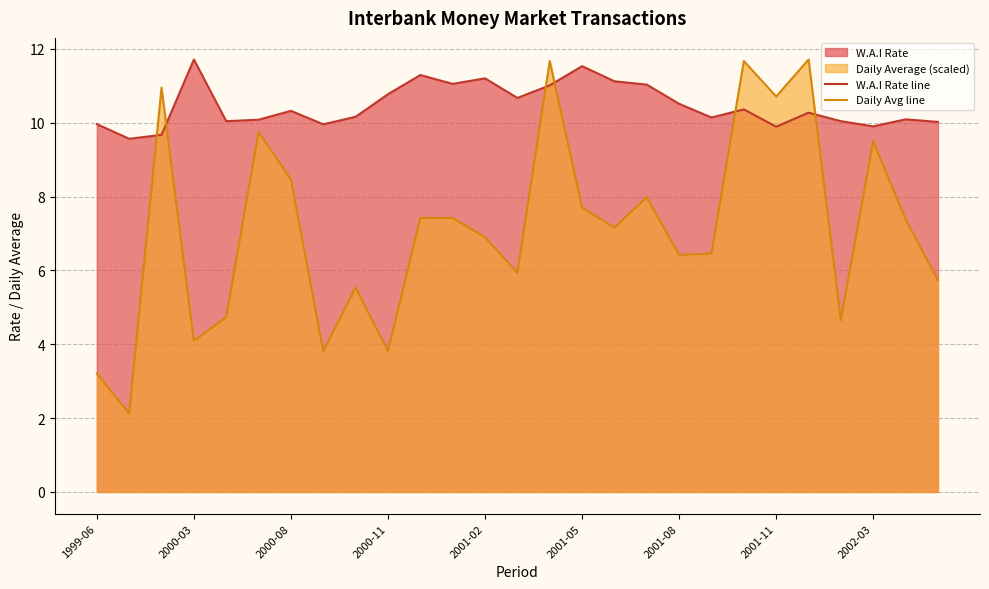

How many times do Daily Avg line and W.A.I Rate line cross each other?

6